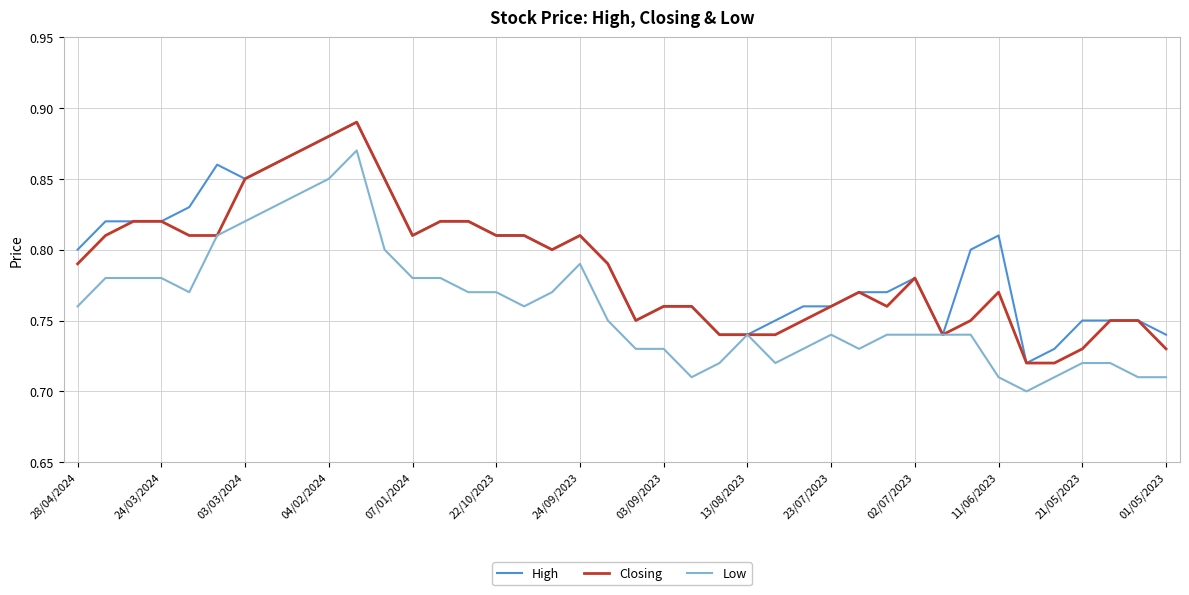

Rank the series by their average value, from lowest to highest.

Low, Closing, High